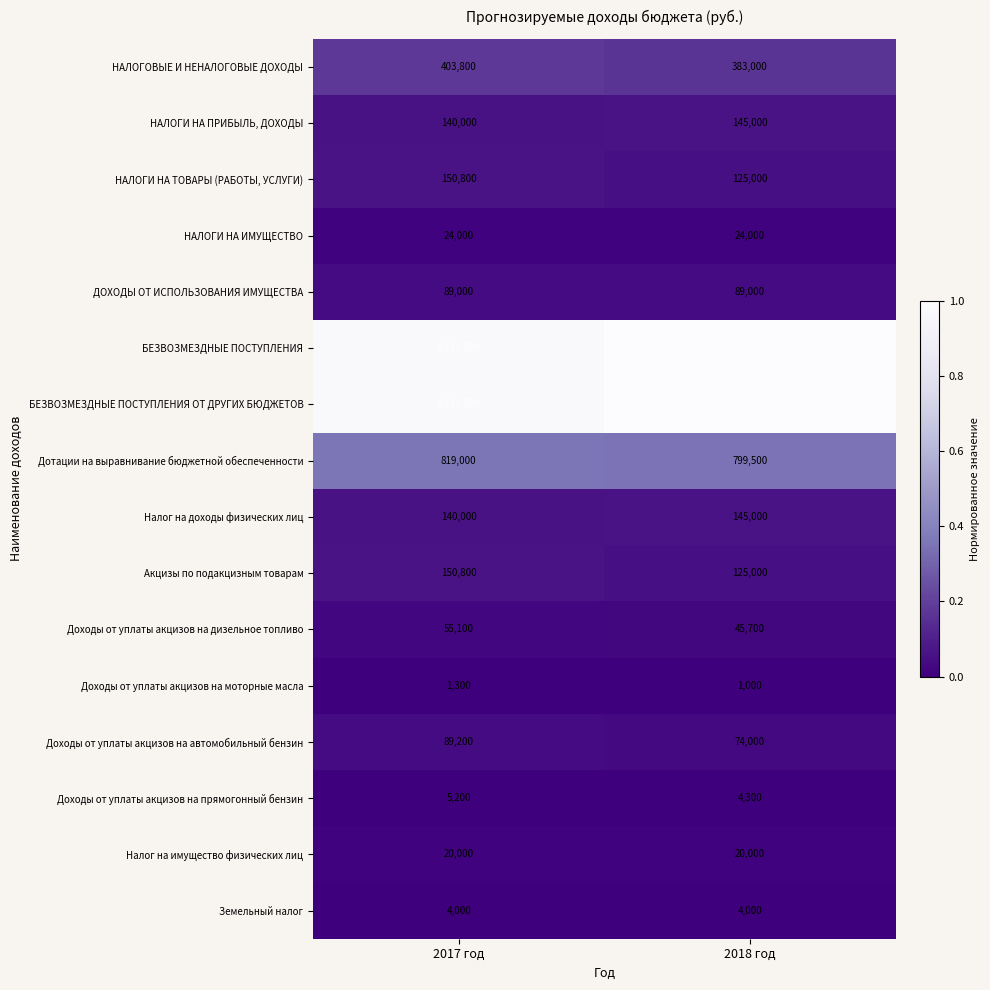

List the labels in order of Акцизы по подакцизным товарам value, smallest first.

2018 год, 2017 год